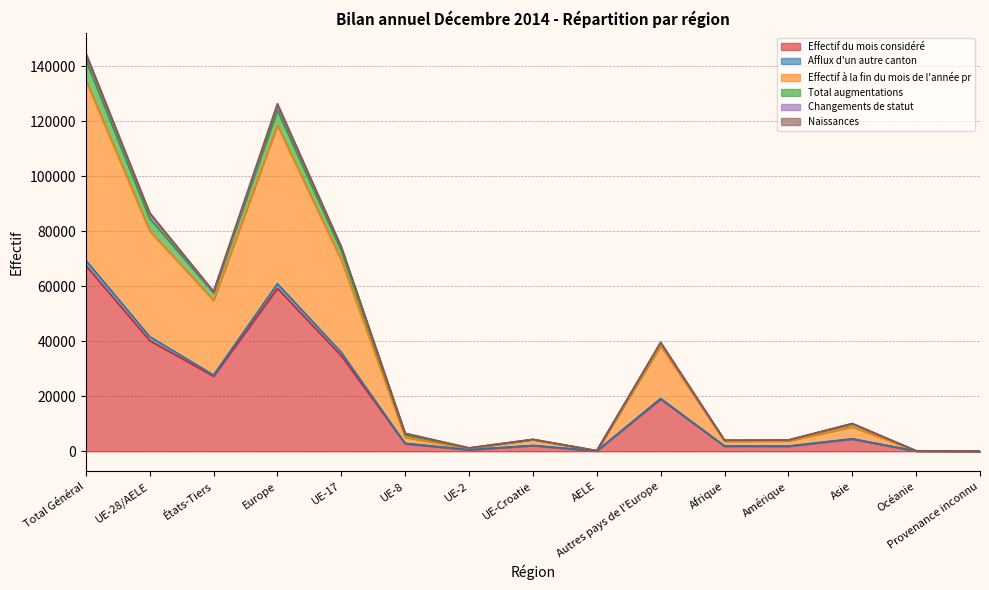

What is the maximum value for Effectif du mois considéré?

67560